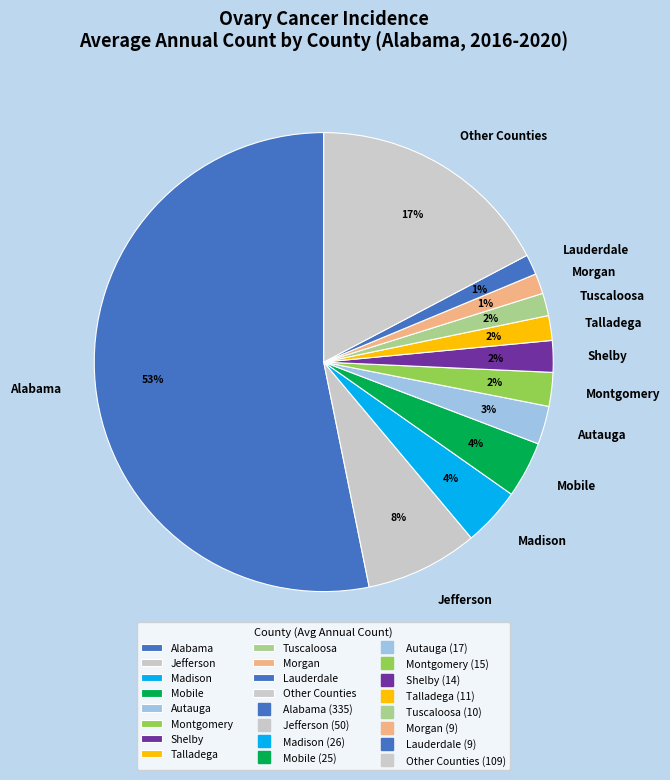

To the nearest percent, what portion does Shelby represent?

2%